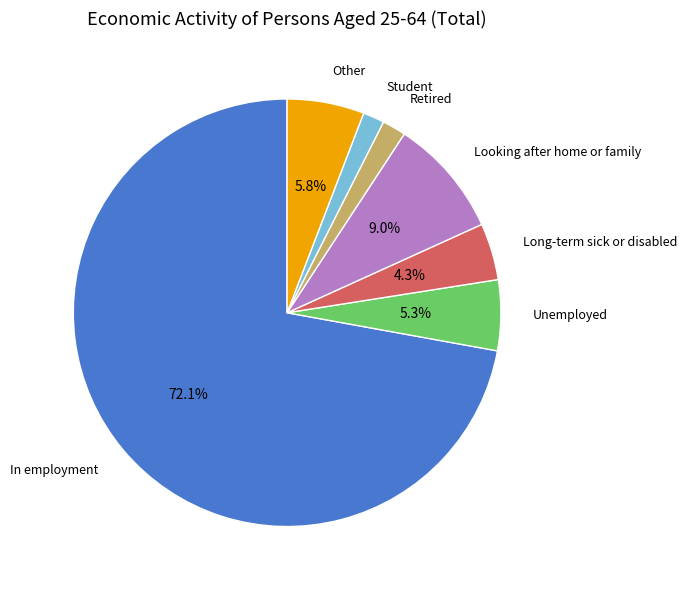

The Unemployed slice represents 12% of the pie. True or false?

False